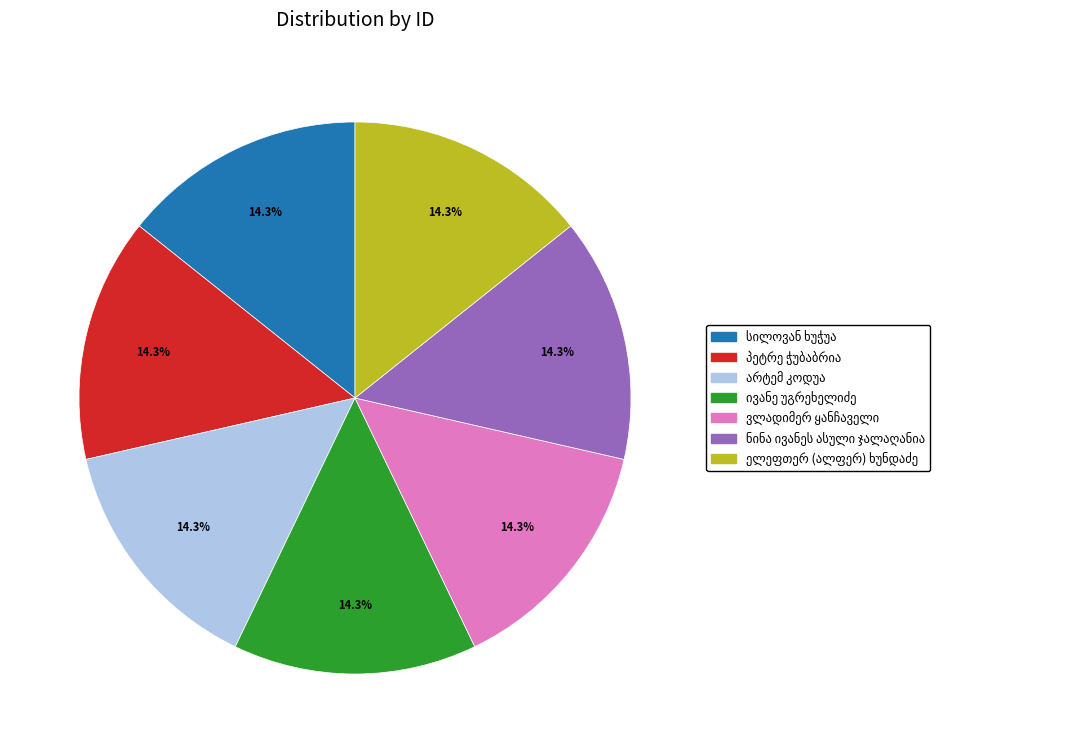

Is there a majority slice in this chart?

No